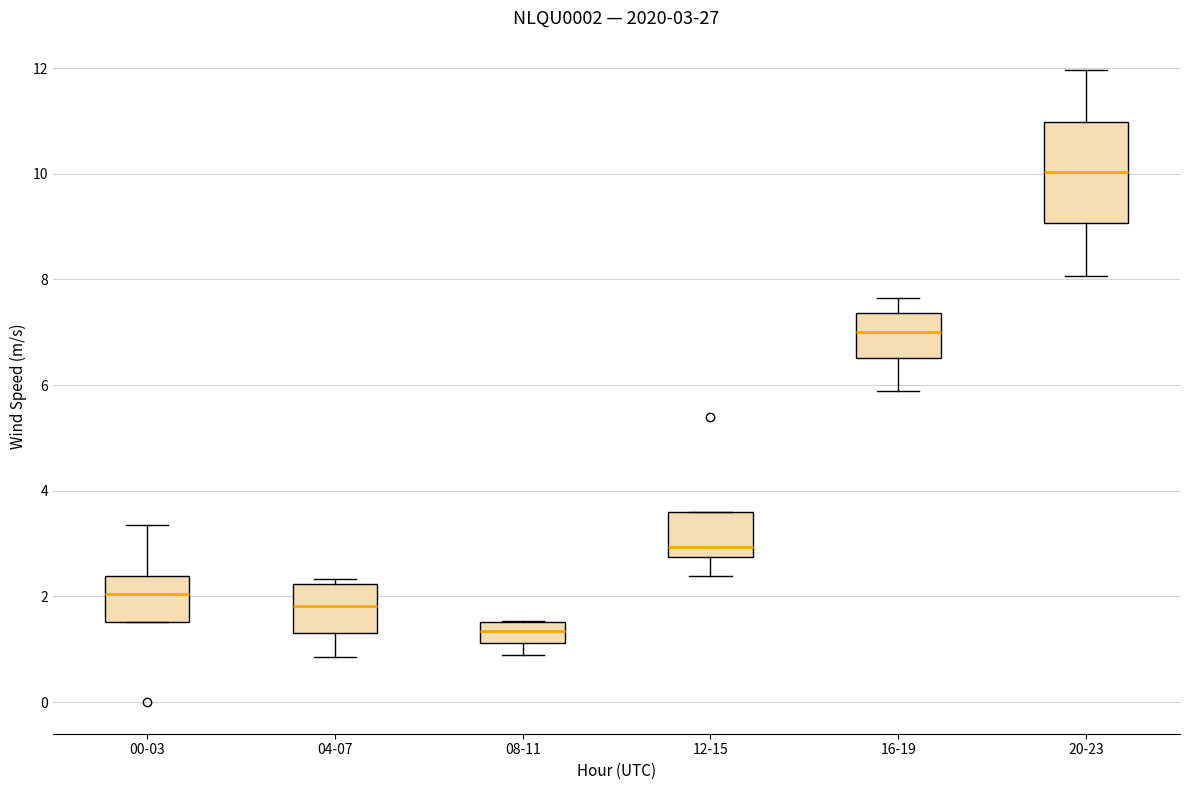

Which box is the tallest, from its lower edge to its upper edge?

20-23